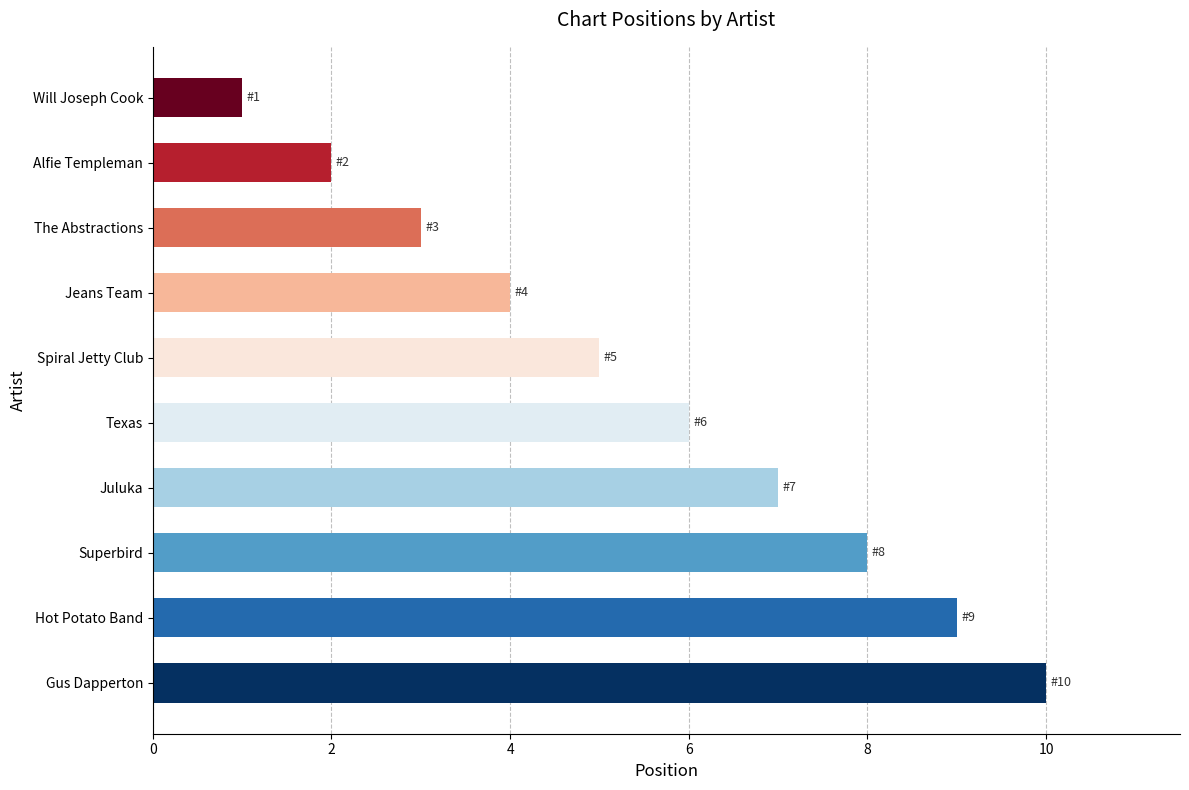

What is the difference between the second highest and second lowest values?

7